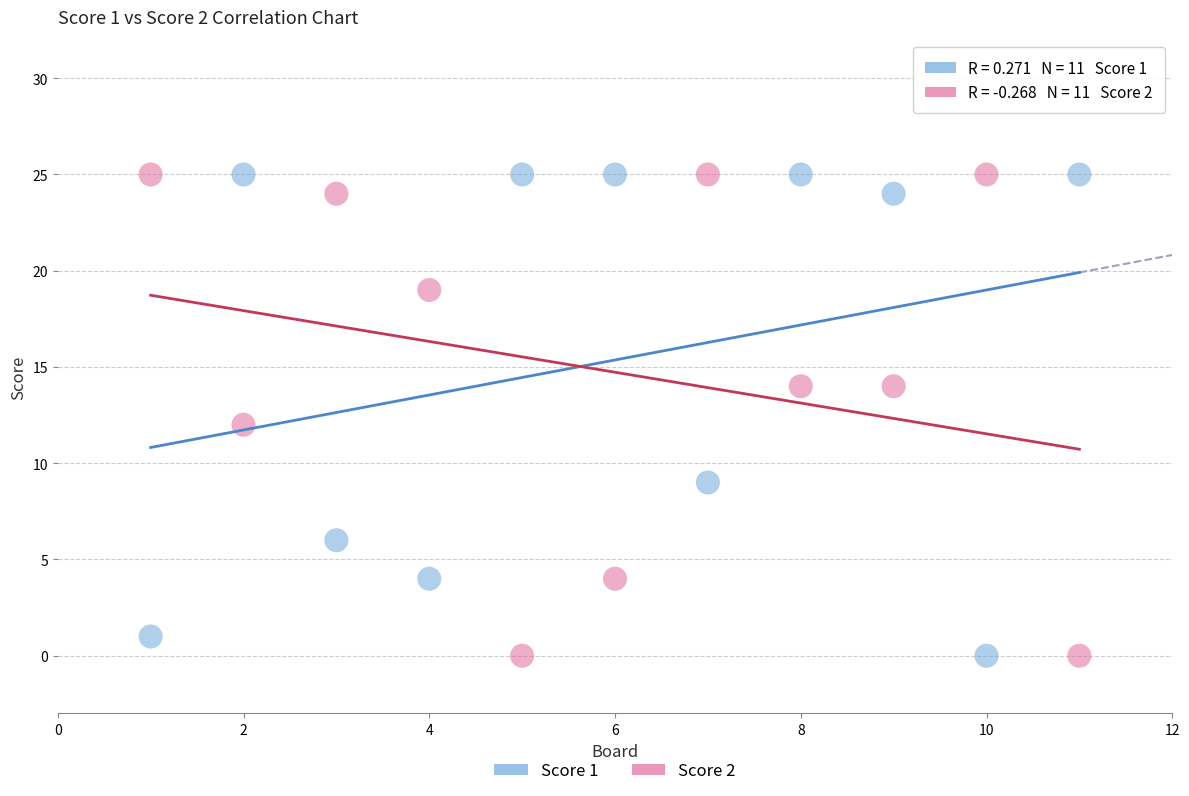

What is the X range (max minus min) for the scatter plot?

10